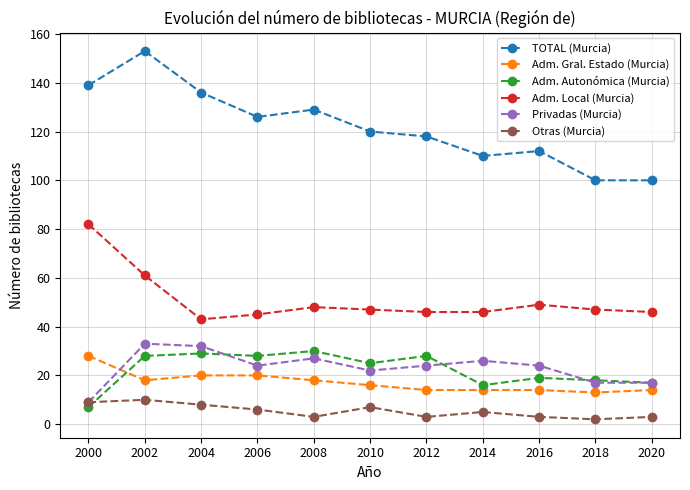

Does the chart have visible grid lines?

Yes